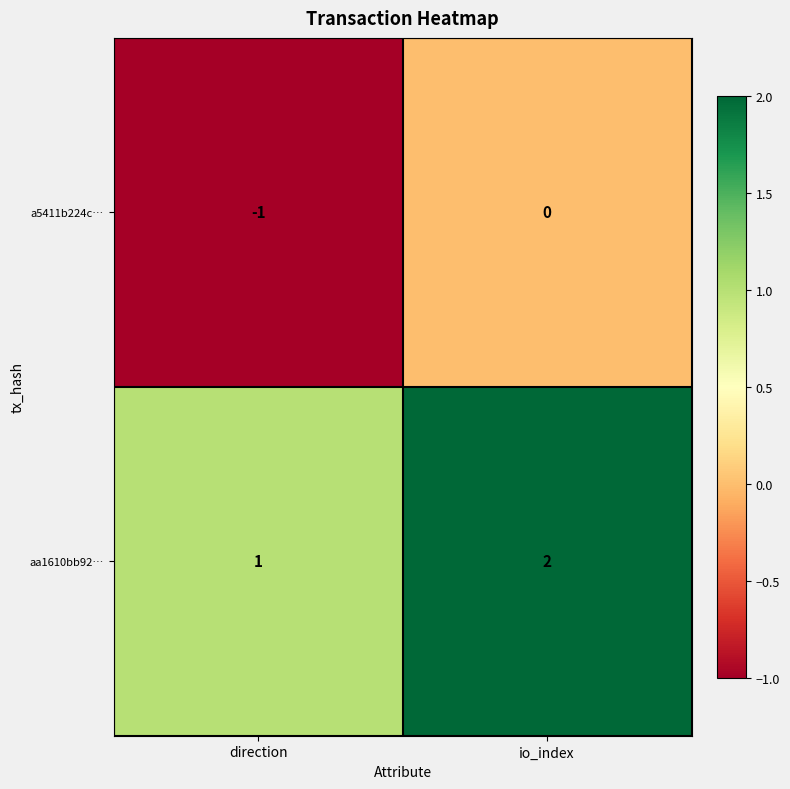

What is the total value across all series at io_index?

2